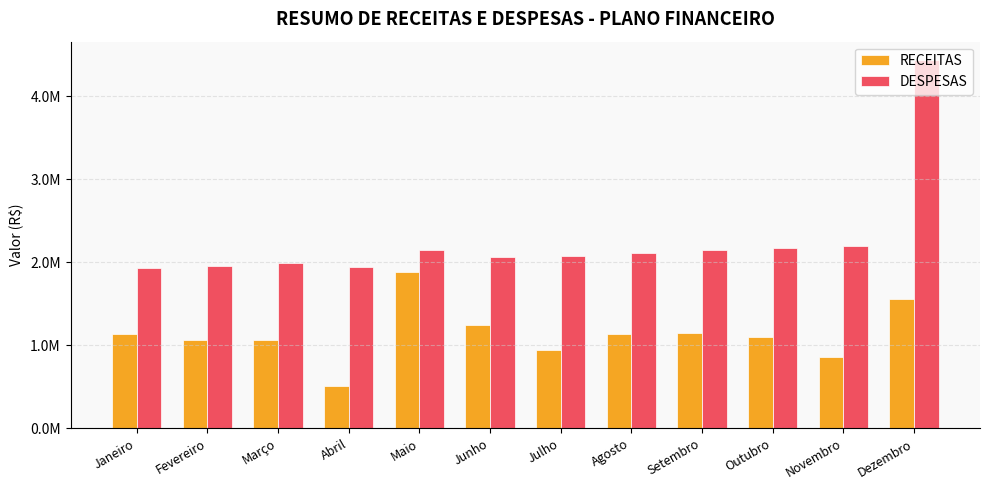

What are all the series names shown in the legend?

RECEITAS, DESPESAS